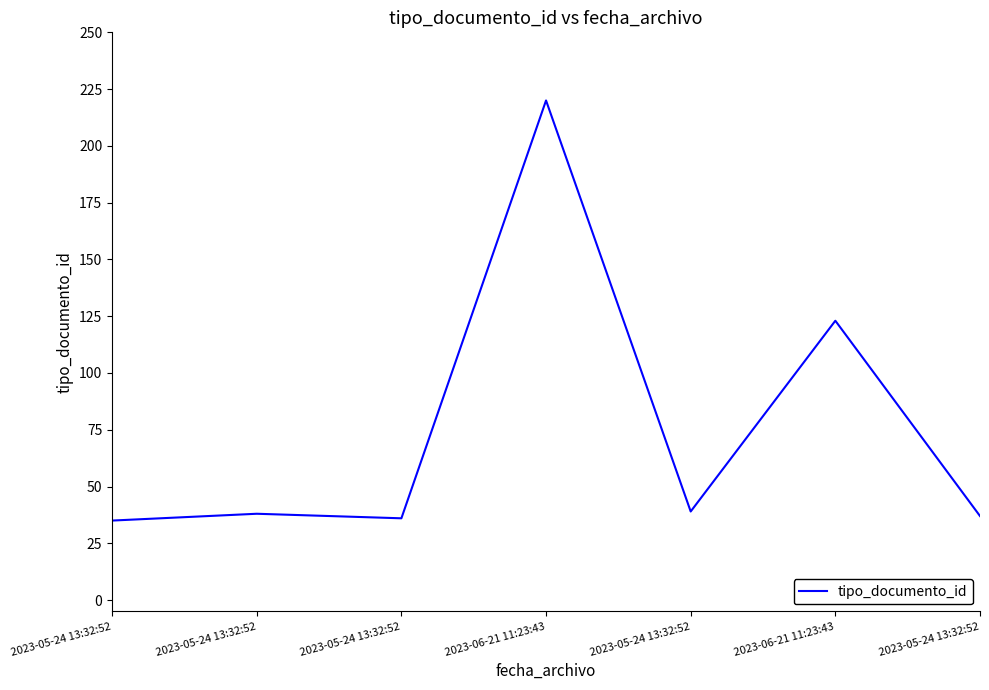

At which category does the data reach its first local valley?

2023-05-24 13:32:52